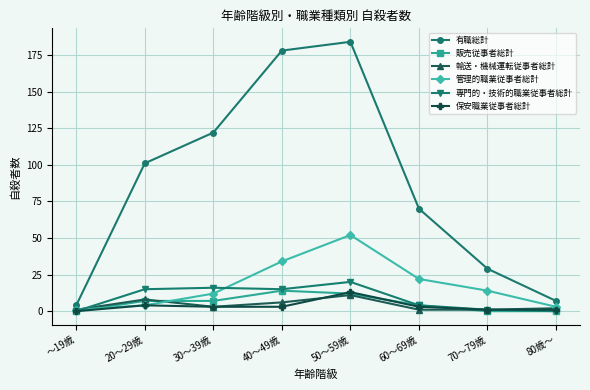

Is the value of 専門的・技術的職業従事者総計 at 80歳～ greater than the value of 管理的職業従事者総計 at 50～59歳?

No